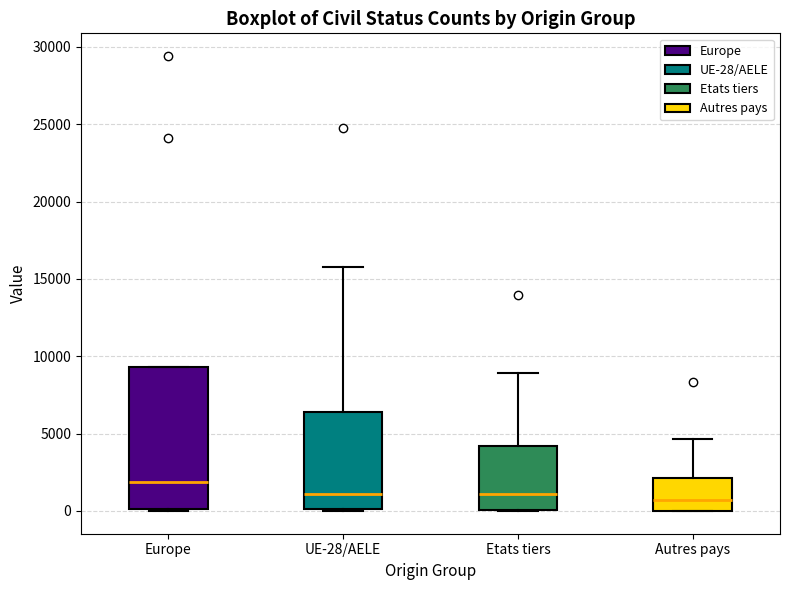

Reading left to right, read every box against the y-axis: the position of its median line, the range the box covers, and the ends of its whiskers. The values are not printed on the chart, so give them approximately, as read against the axis.

Europe: median 2000, box 0 to 9500, whiskers 0 to 9500
UE-28/AELE: median 1000, box 0 to 6500, whiskers 0 to 16000
Etats tiers: median 1000, box 0 to 4000, whiskers 0 to 9000
Autres pays: median 500, box 0 to 2000, whiskers 0 to 4500